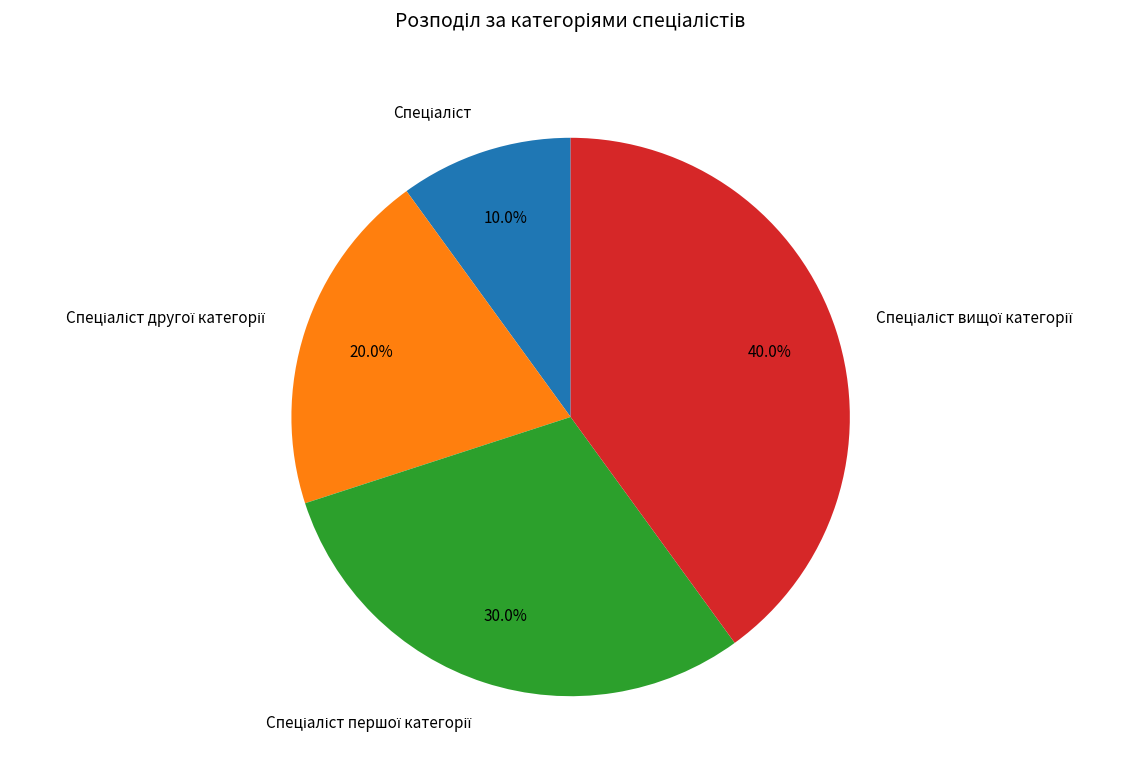

Is there a majority slice in this chart?

No